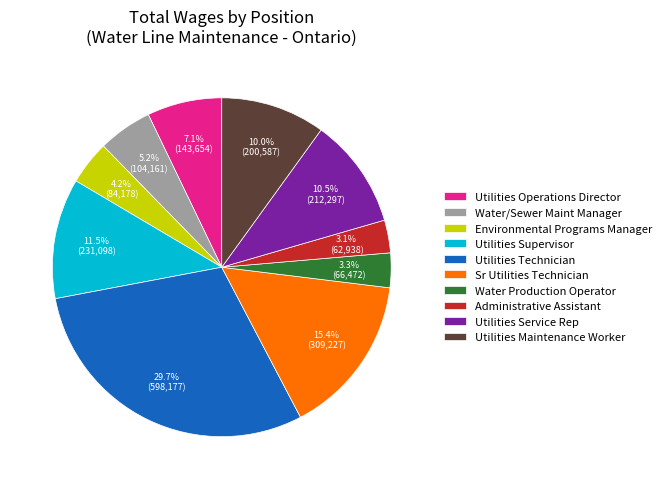

How many slices are in this pie chart?

10